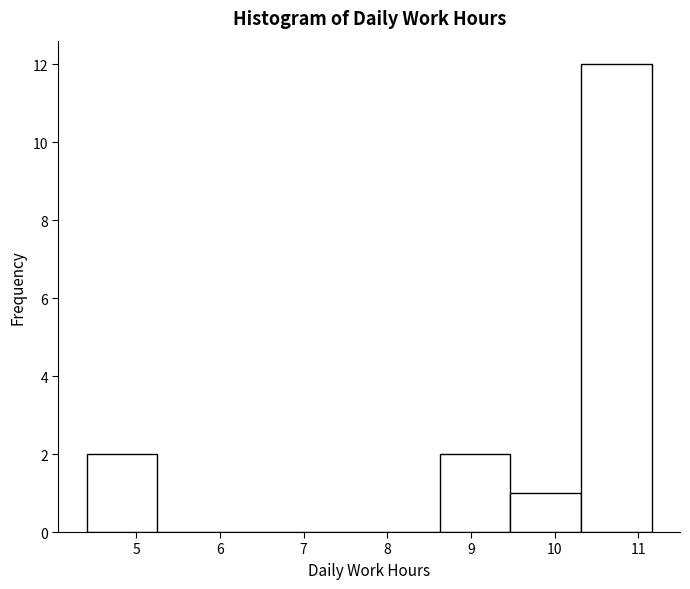

Over which range of the x-axis is the bar tallest?

10.3 to 11.2